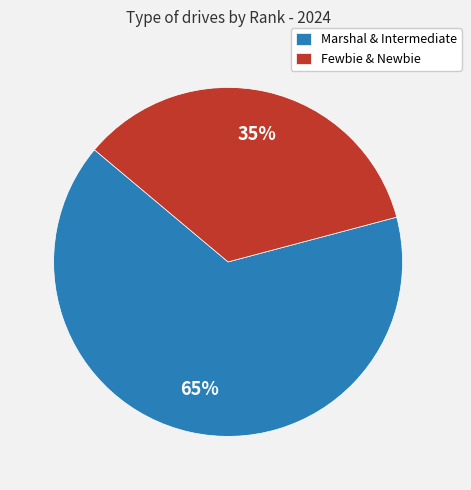

What percentage is the Fewbie & Newbie slice, to the nearest percent?

35%